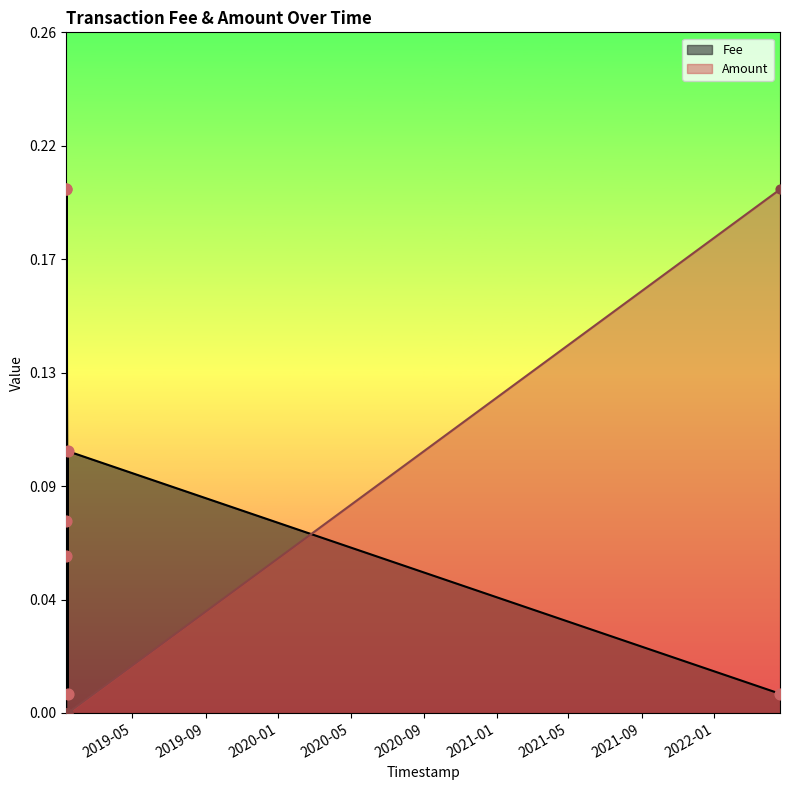

Which series has the widest spread of Y values?

Amount